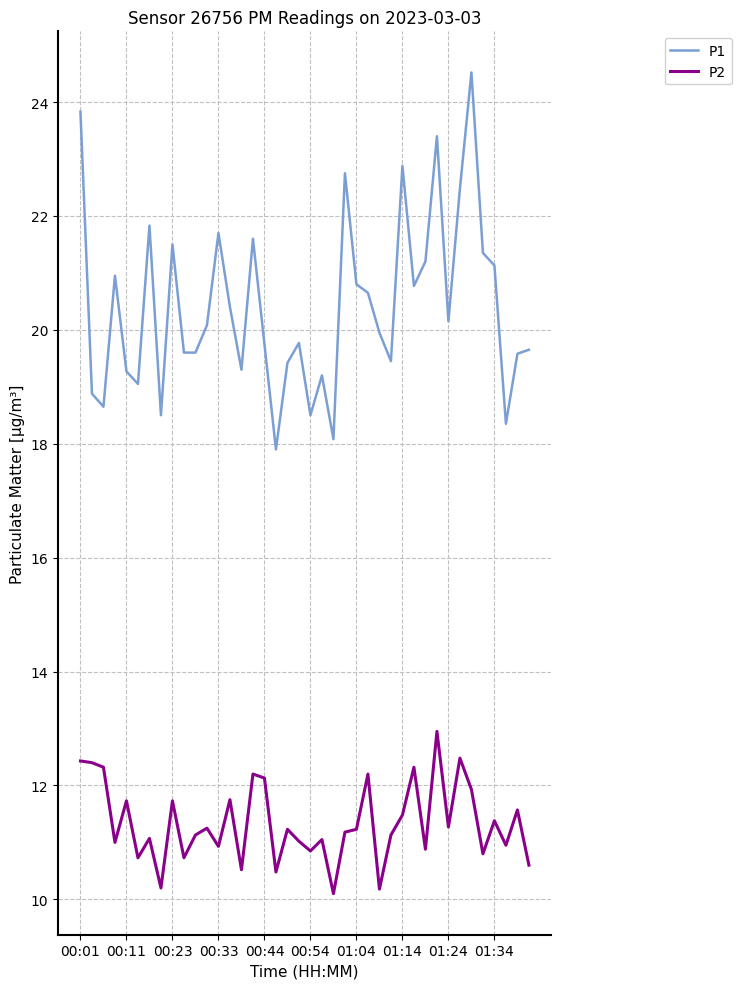

Which series has the widest spread of values?

P1